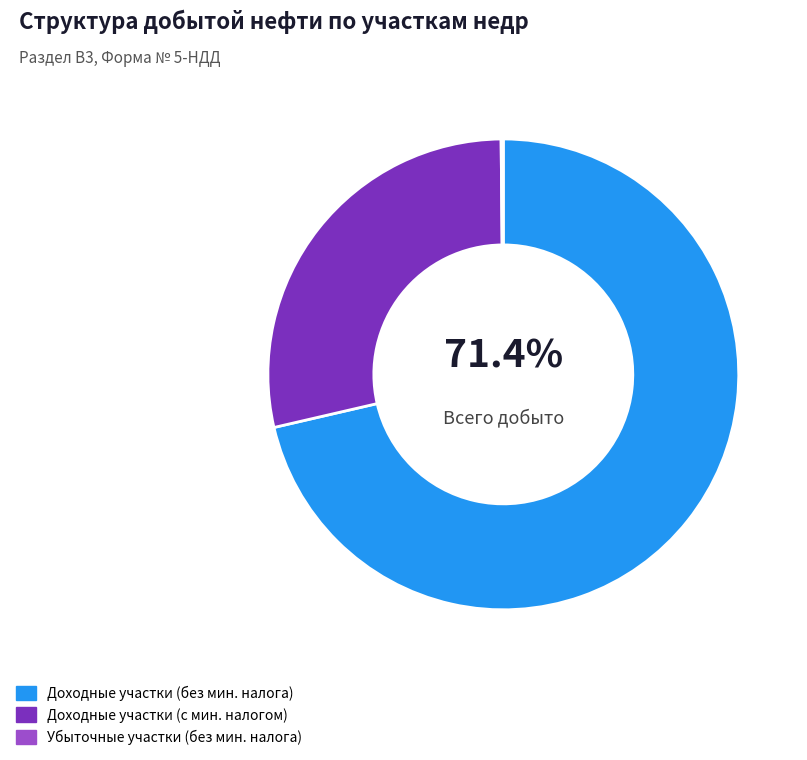

To the nearest percent, what is the difference between the largest and smallest slice percentages?

71%